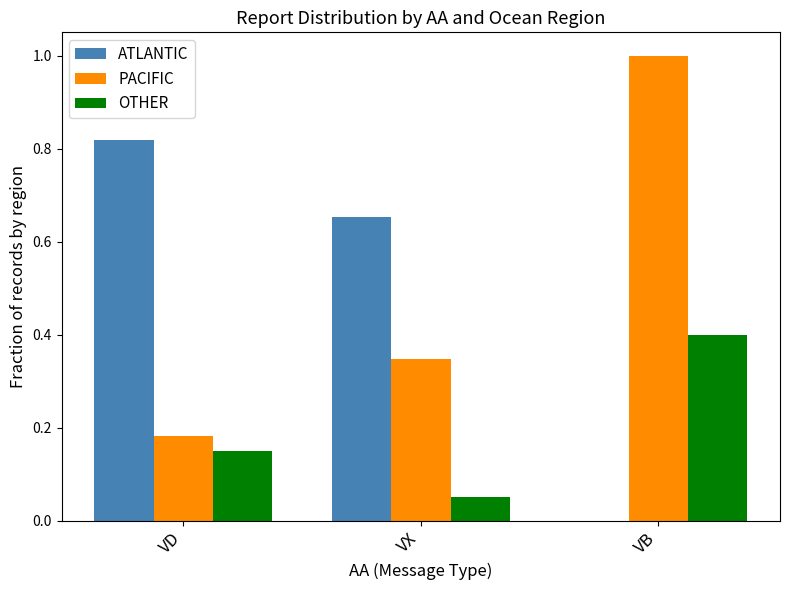

What is the total value across all series at VX?

1.1